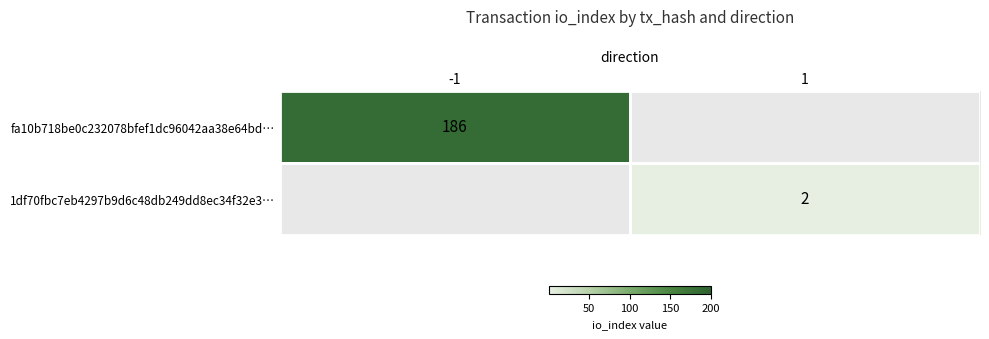

True or false: fa10b718be0c232078bfef1dc96042aa38e64bd… has a value of 186 at -1.

True